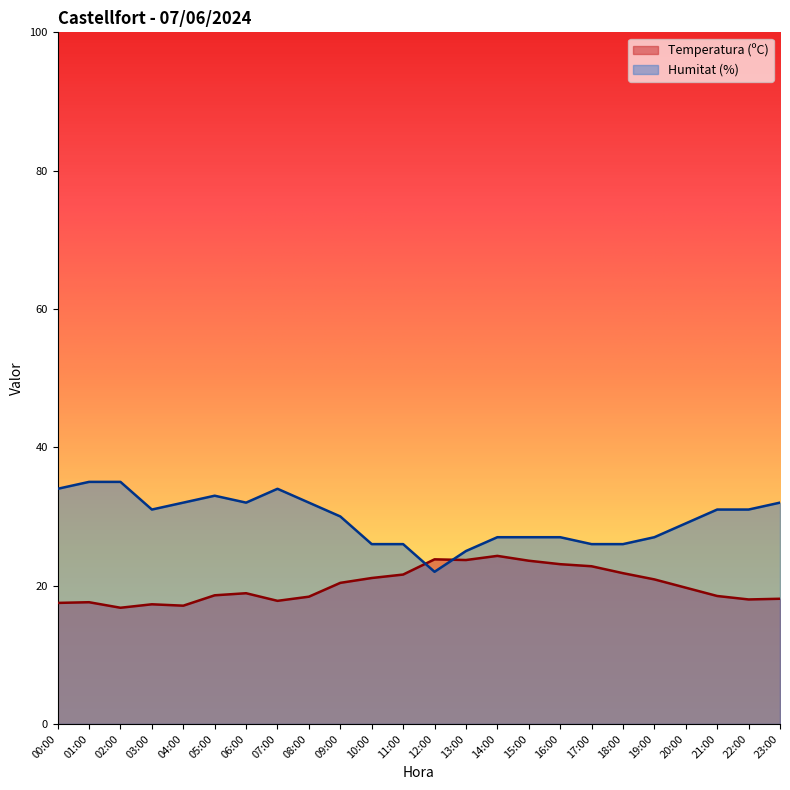

Between 10:00 and 11:00, which is larger?

11:00